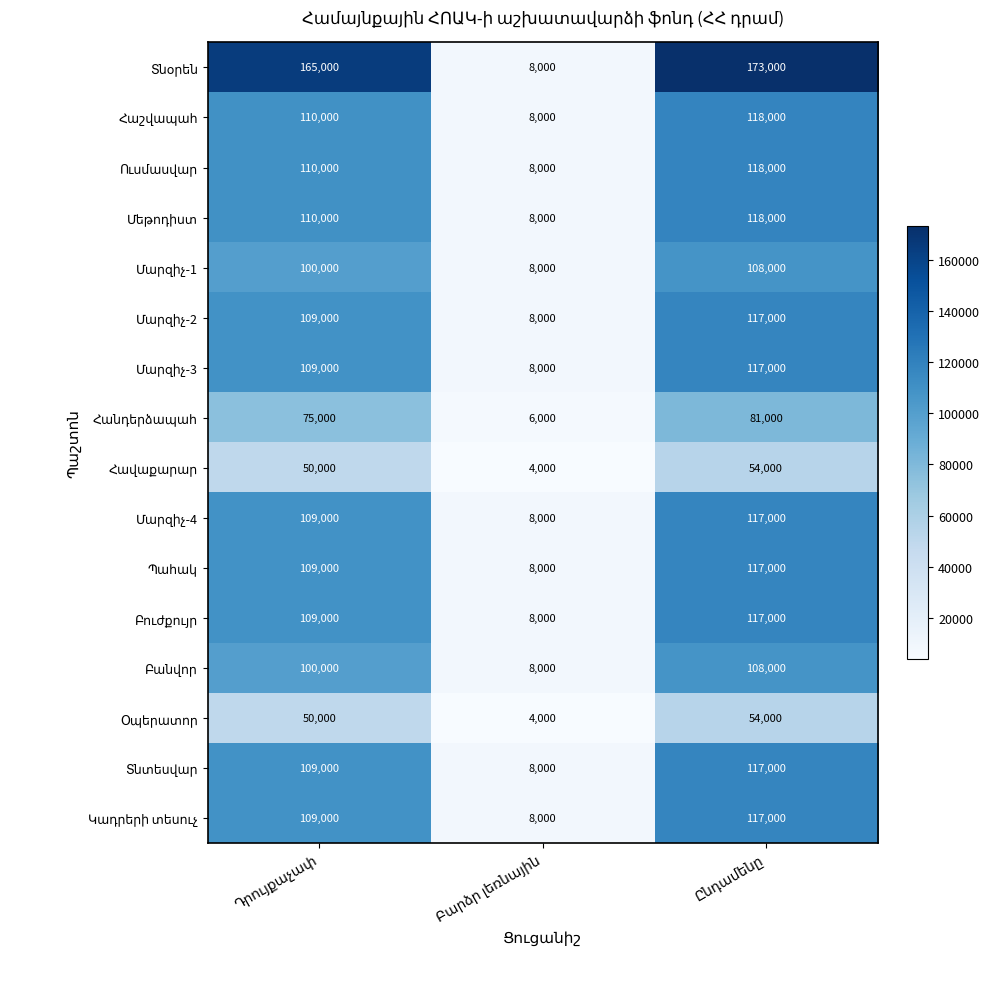

What is the minimum value shown in the chart?

4000